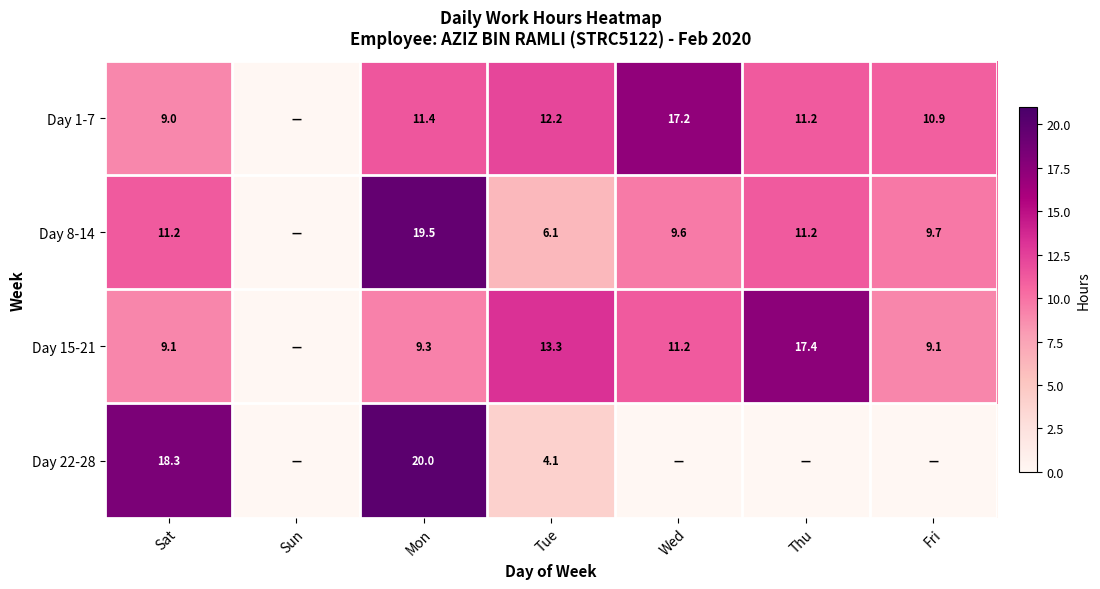

Count the number of data series in this chart.

4